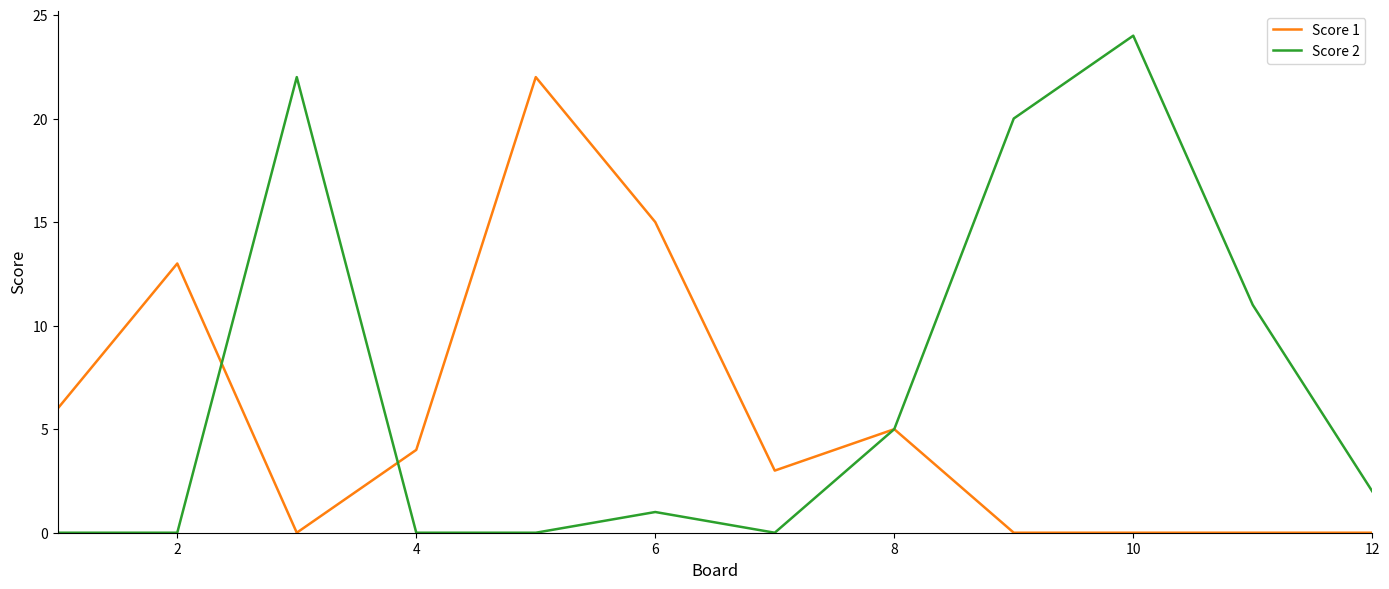

Which series has the largest total across all categories?

Score 2